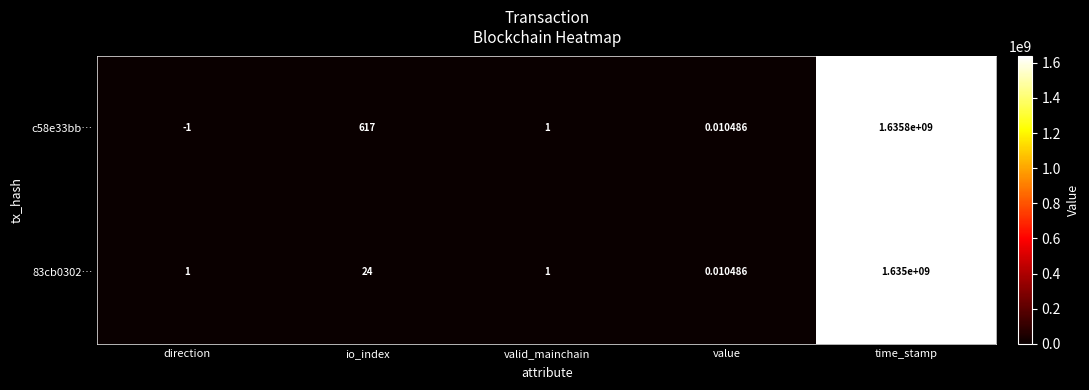

Which label corresponds to the smallest value in the chart?

direction